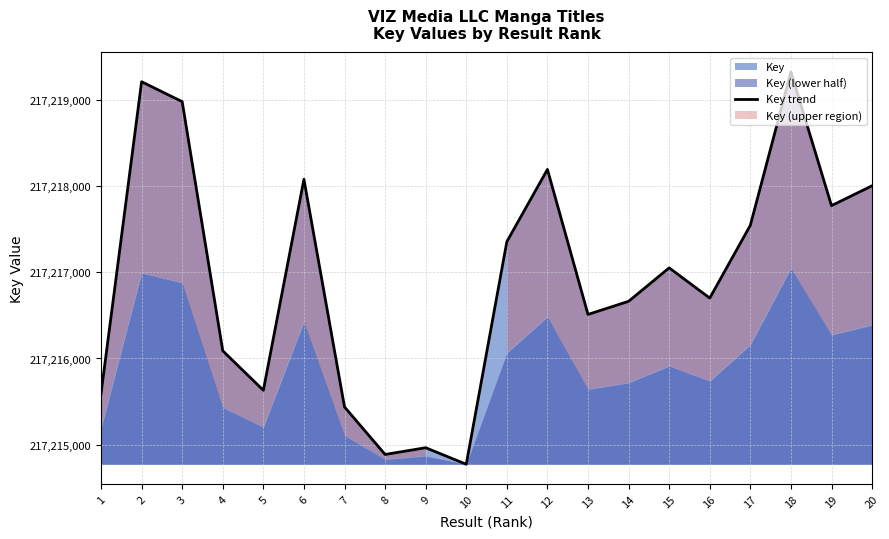

List the labels in order of value, smallest first.

10, 8, 9, 7, 1, 5, 4, 13, 14, 16, 15, 11, 17, 19, 20, 6, 12, 3, 2, 18